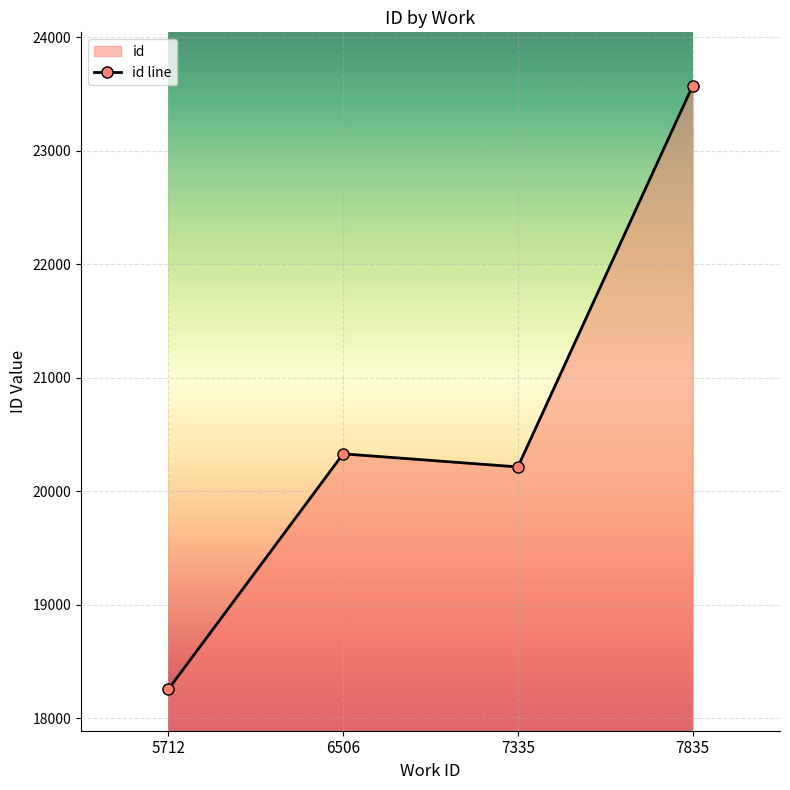

What is the change in value from 5712 to 7335?

+1959.0